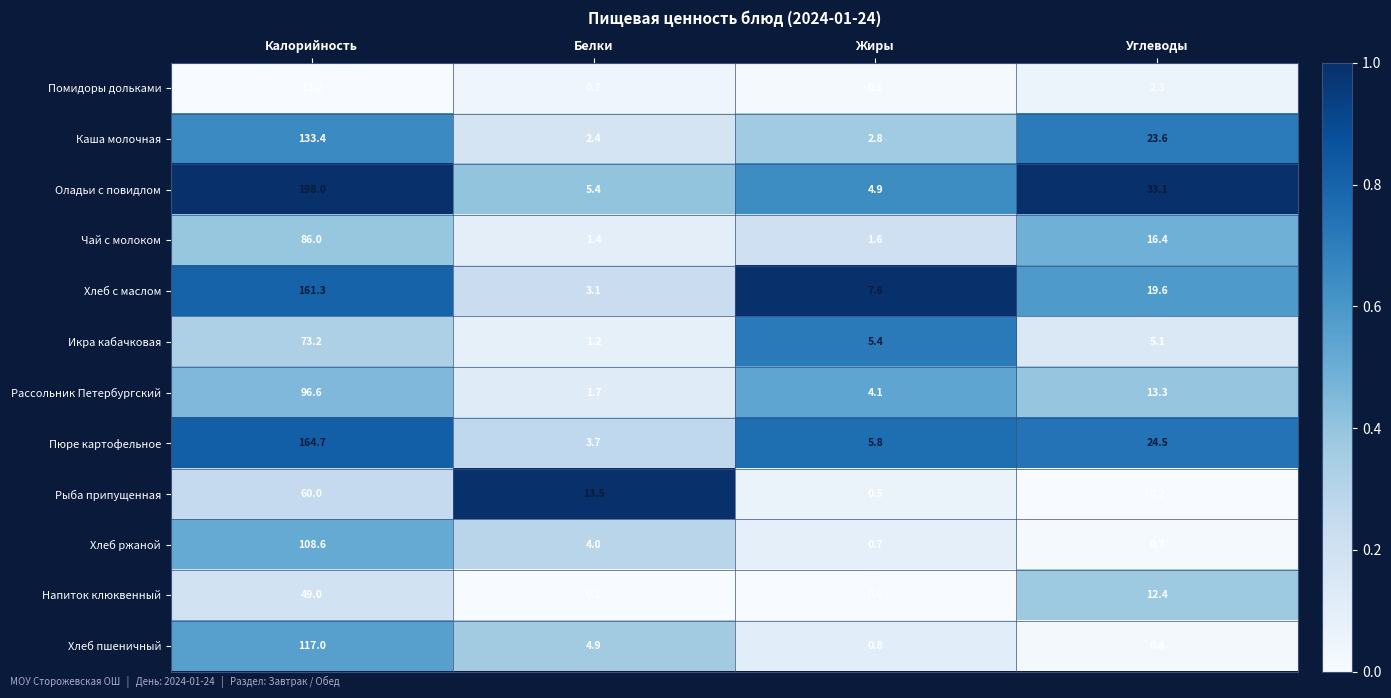

Rank the series at Калорийность from lowest to highest value.

Помидоры дольками, Напиток клюквенный, Рыба припущенная, Икра кабачковая, Чай с молоком, Рассольник Петербургский, Хлеб ржаной, Хлеб пшеничный, Каша молочная, Хлеб с маслом, Пюре картофельное, Оладьи с повидлом